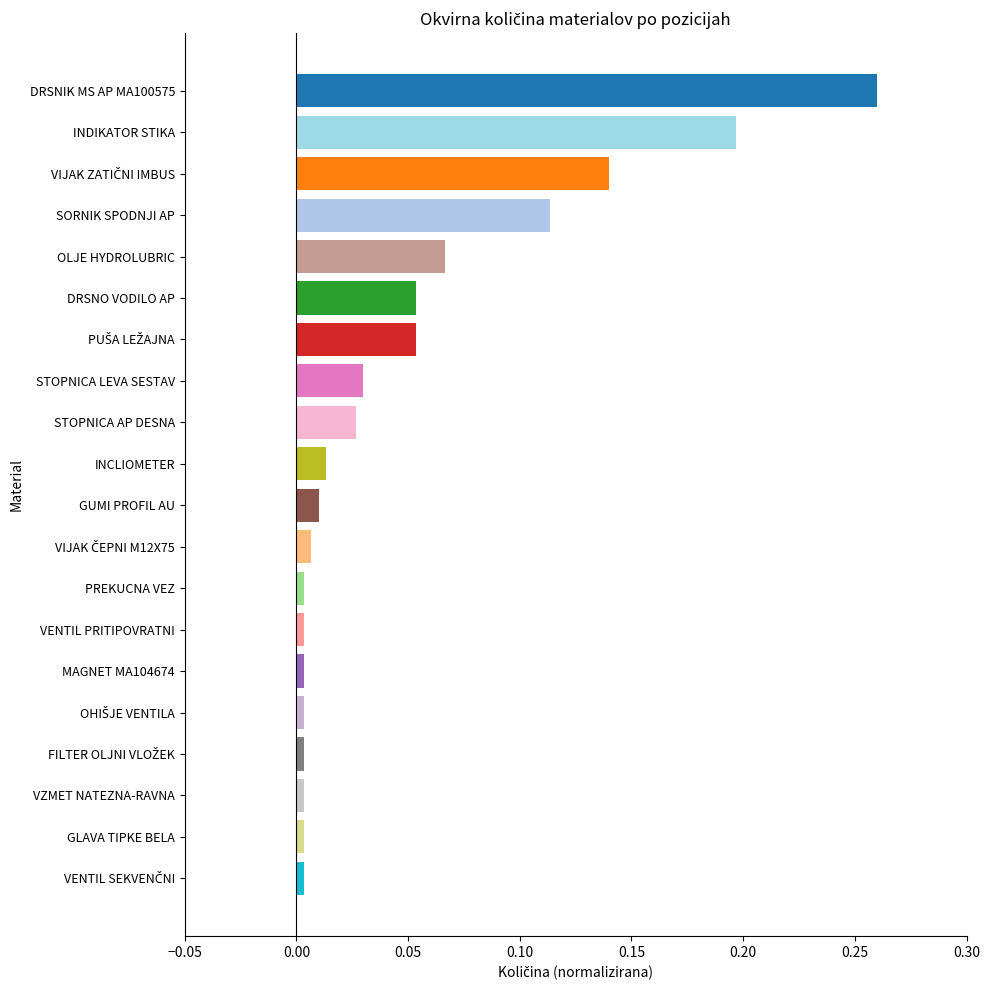

The chart shows a value of 0.2 at SORNIK SPODNJI AP. True or false?

False